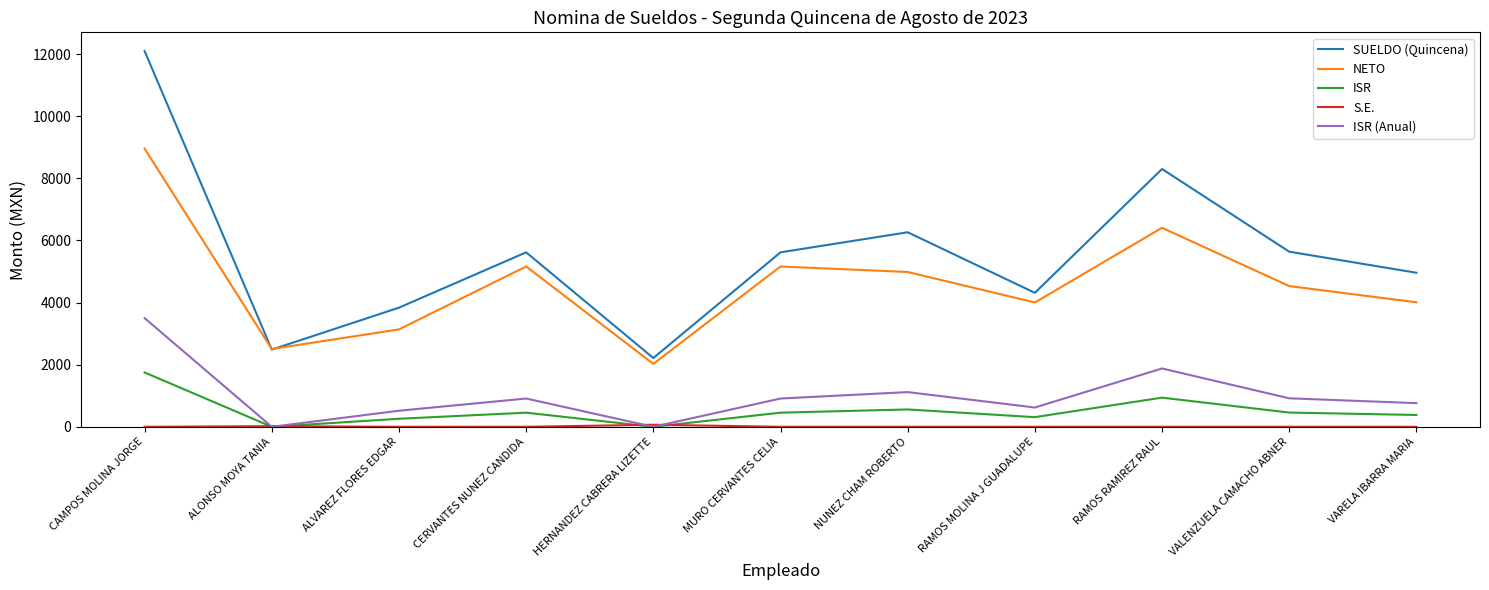

True or false: NETO and ISR cross at least once.

False